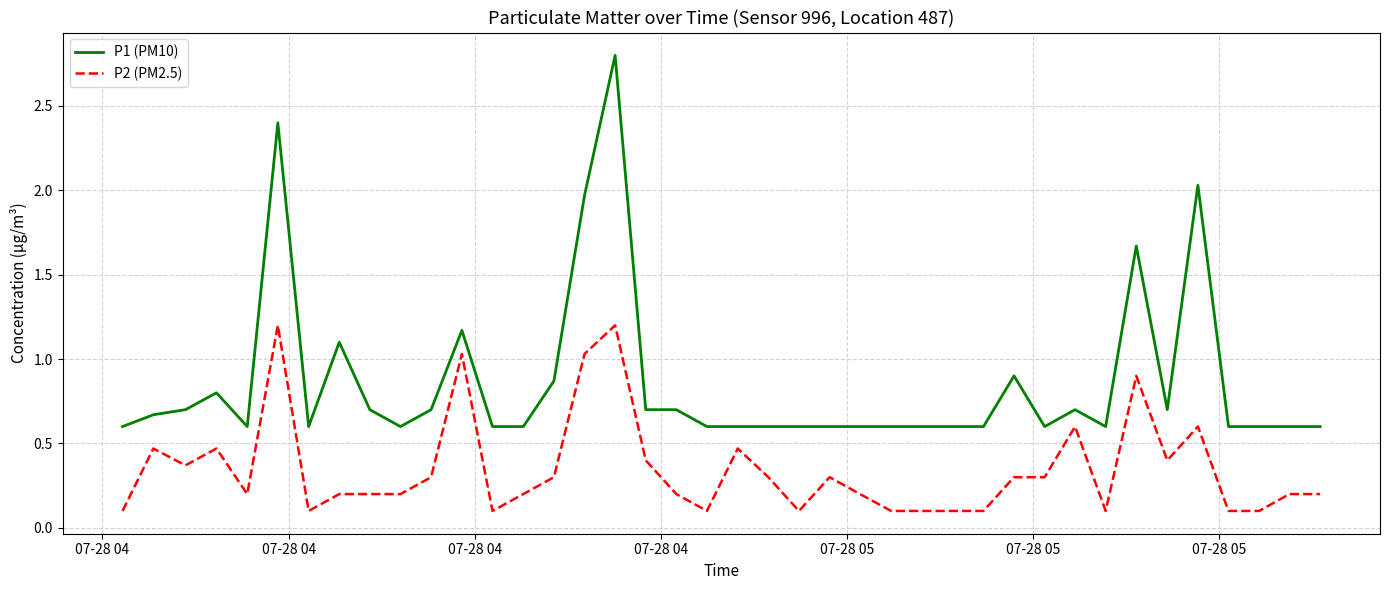

True or false: P1 (PM10) and P2 (PM2.5) intersect in this chart.

False